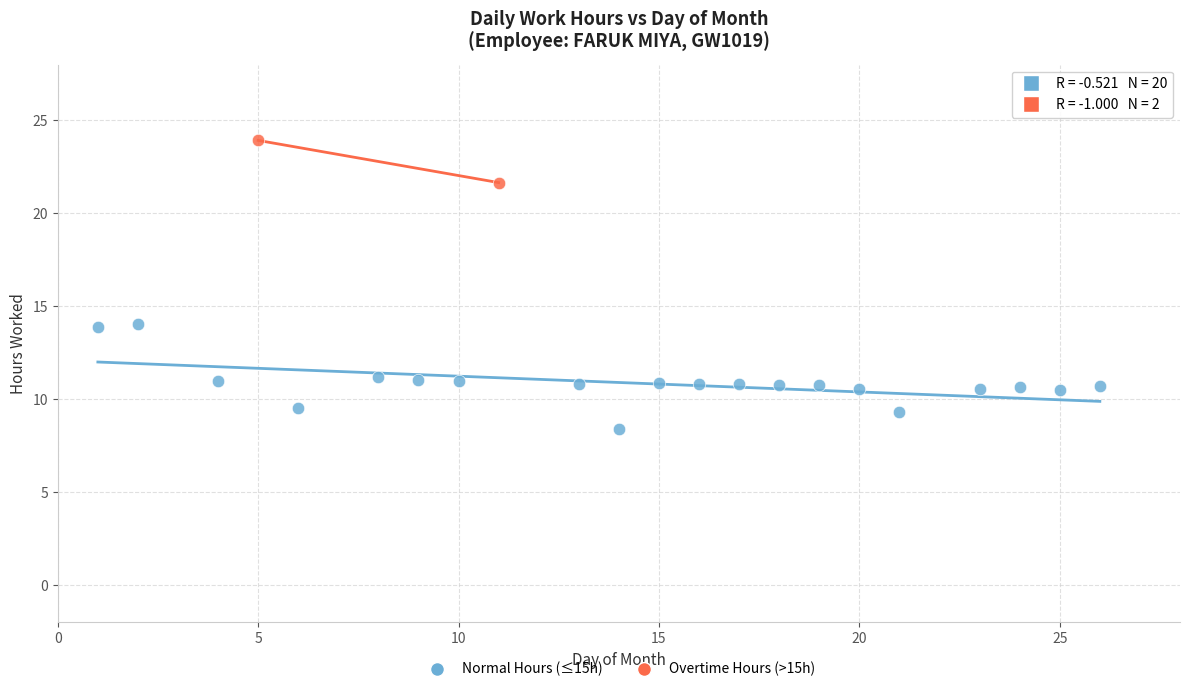

Which series reaches the minimum Y coordinate?

Normal Hours (≤15h)